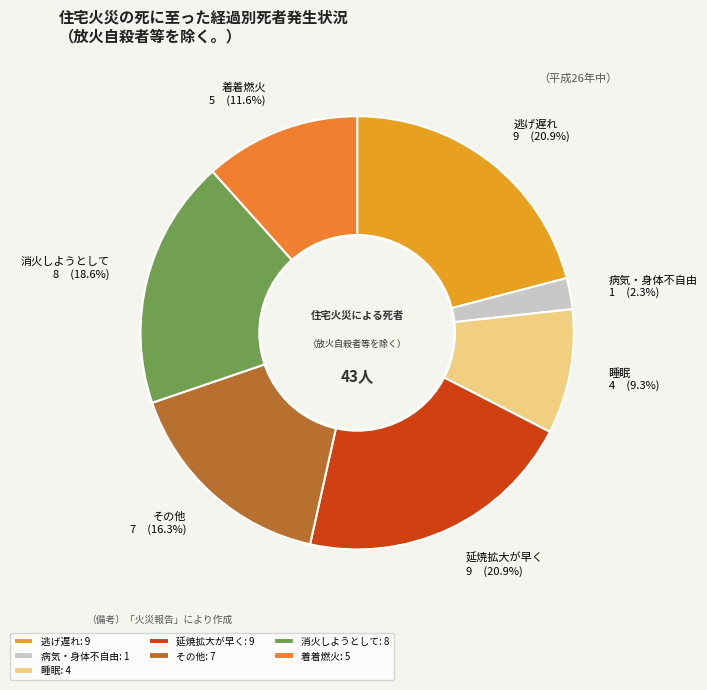

Count the number of slices in the pie.

7